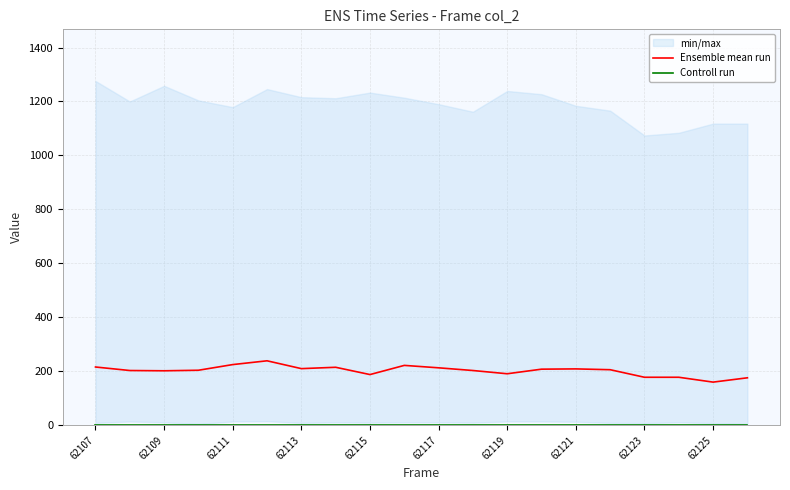

True or false: Ensemble mean run and Controll run intersect in this chart.

False